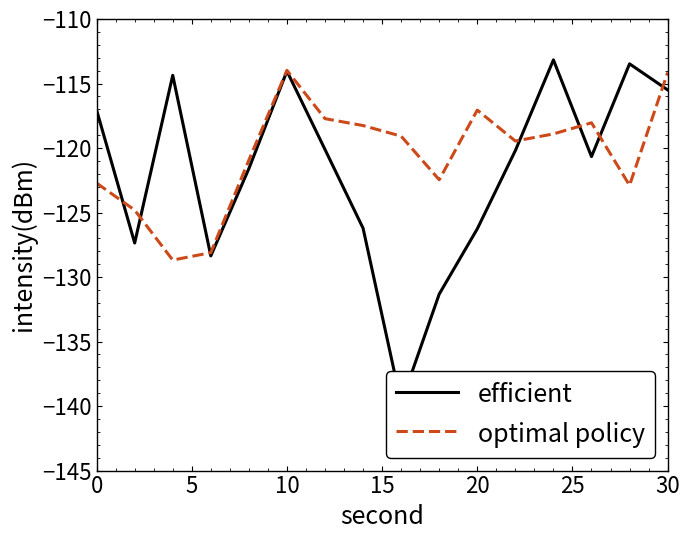

How many distinct data groups are displayed?

2